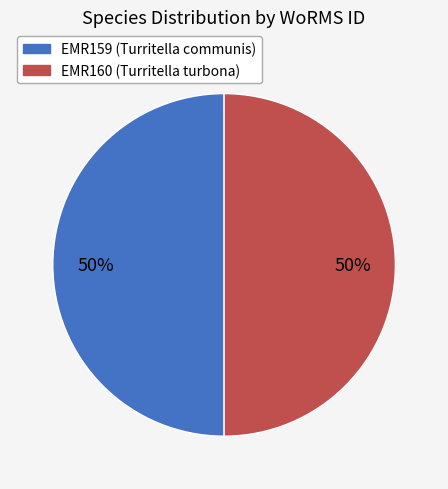

Is it true that EMR159 is 40% of the pie?

False